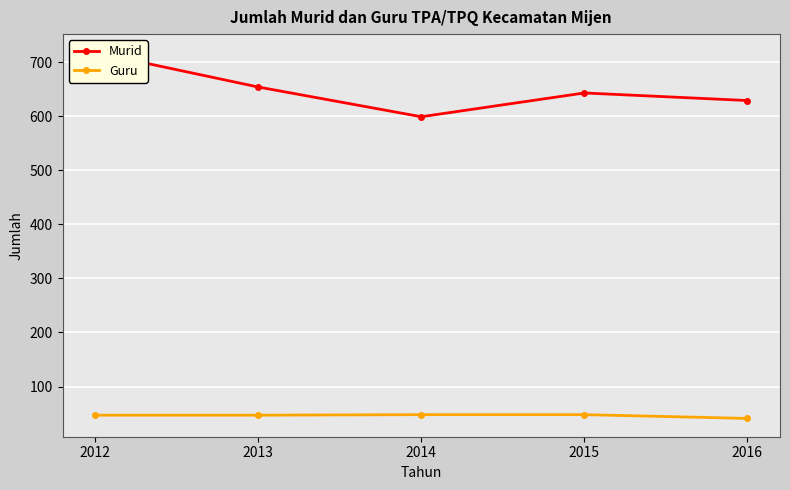

Reading right to left, transcribe all the data shown in this chart.

Murid: 629	643	599	654	718
Guru: 41	48	48	47	47